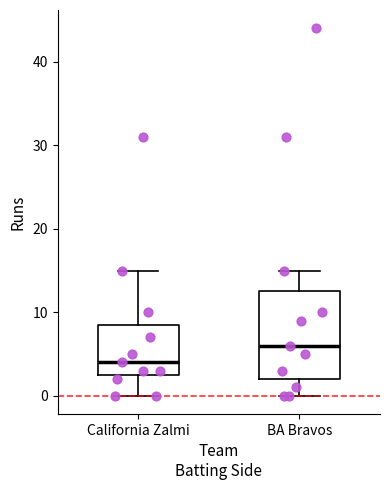

Which box's median line is the highest?

BA Bravos